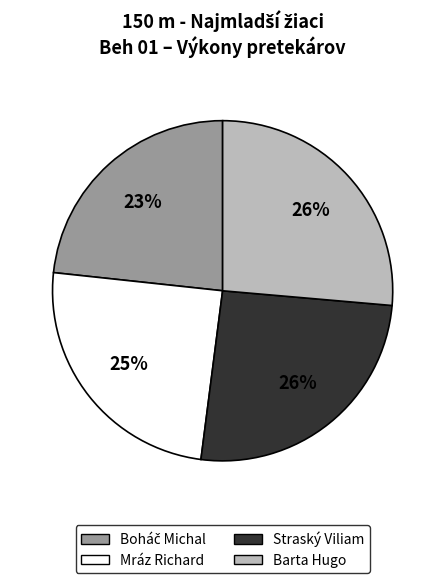

Combined, do Mráz Richard and Straský Viliam account for over 50%?

Yes